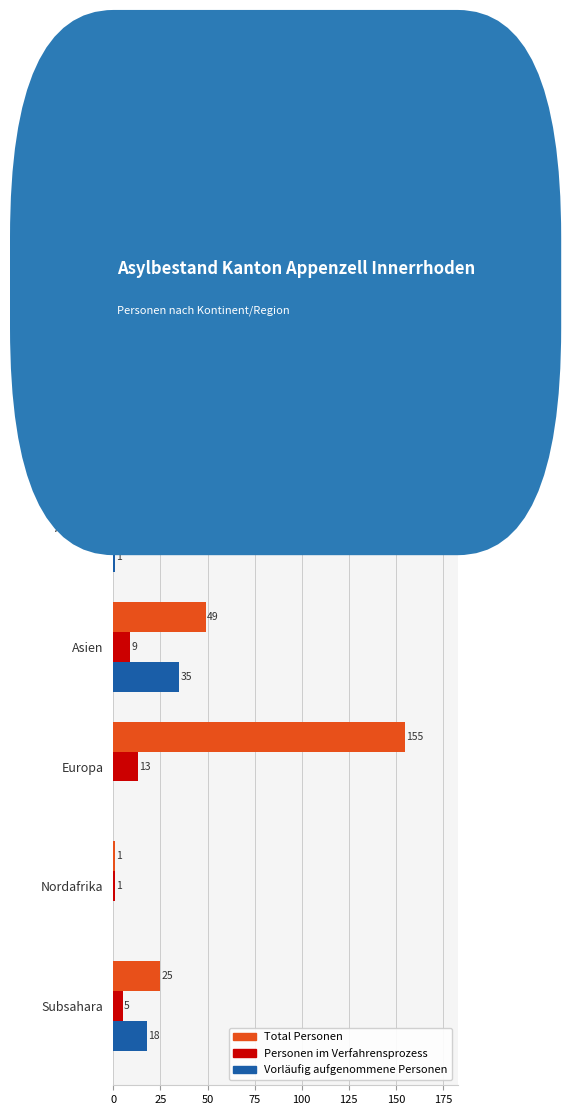

Which series changed the most between Europa and Nordafrika?

Total Personen